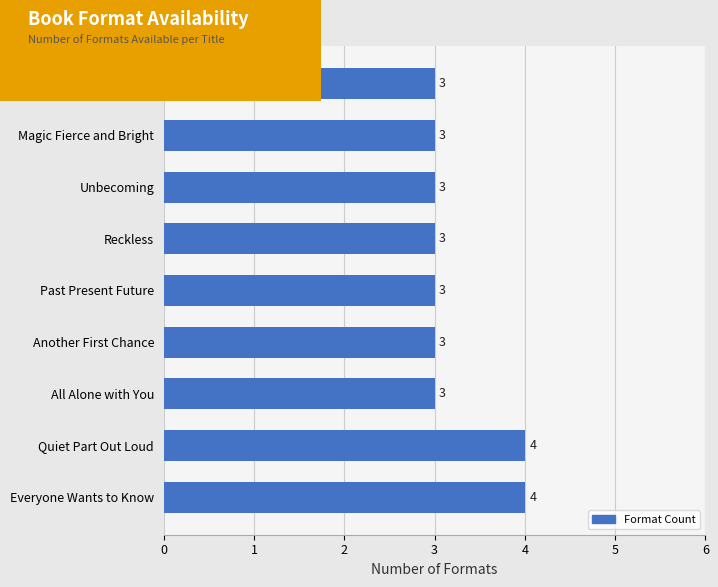

Between Magic Fierce and Bright and Quiet Part Out Loud, which is larger?

Quiet Part Out Loud